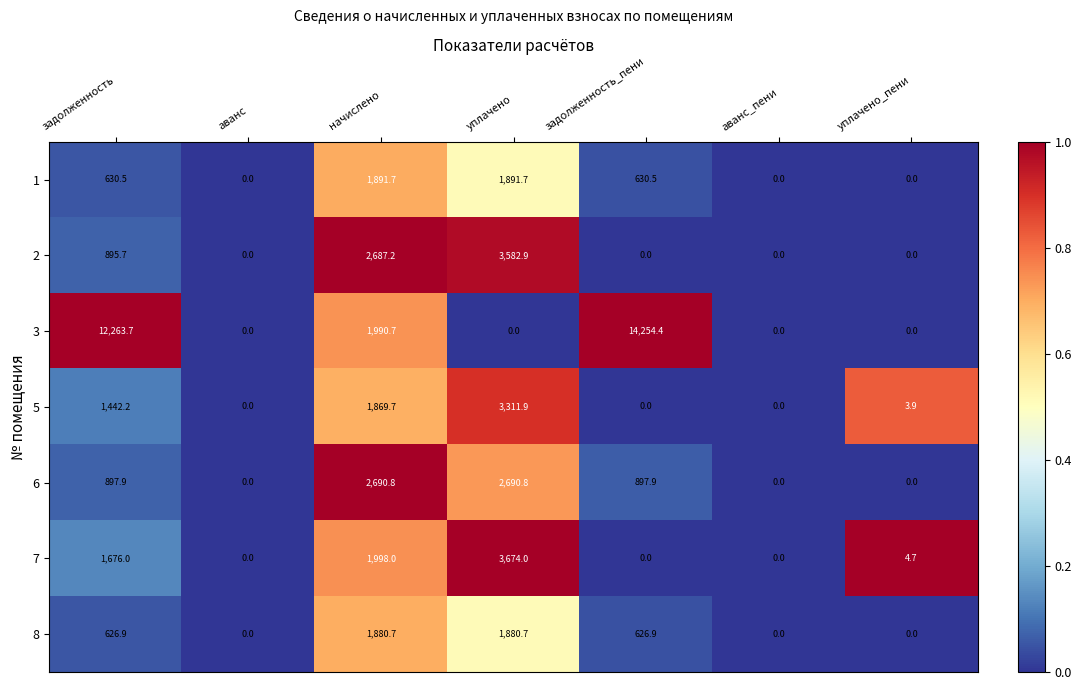

Is it true that 8 equals 899.3 at аванс_пени?

False